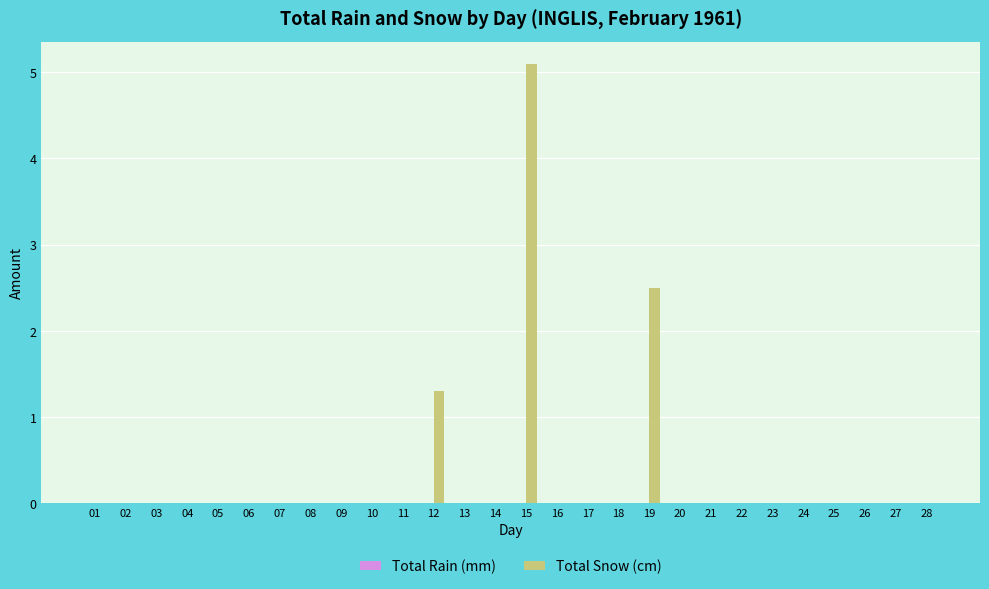

Where is the data nearest to the value 2?

19